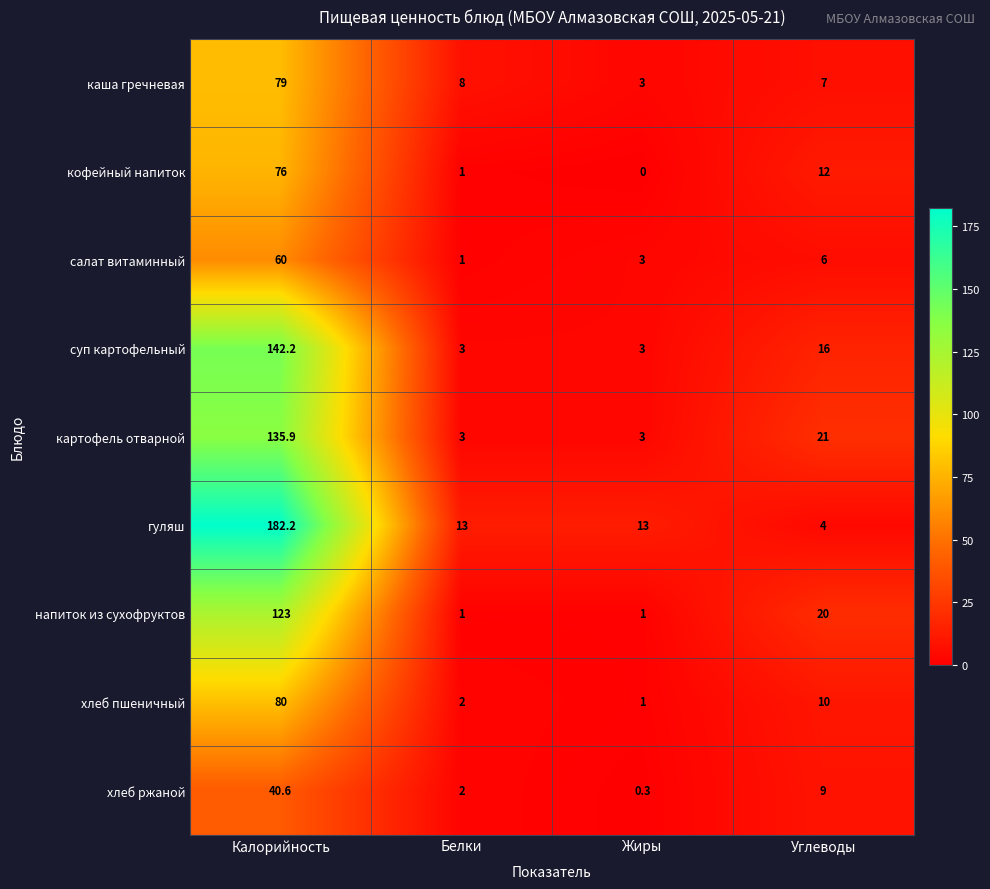

At which category is the sum across all series the highest?

Калорийность